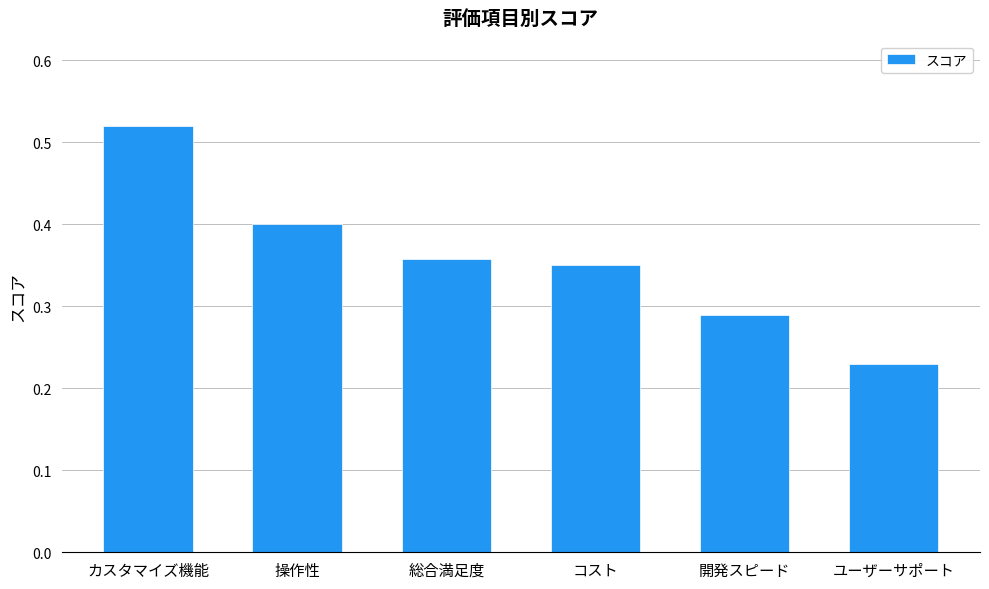

Between 開発スピード and ユーザーサポート, which is larger?

開発スピード